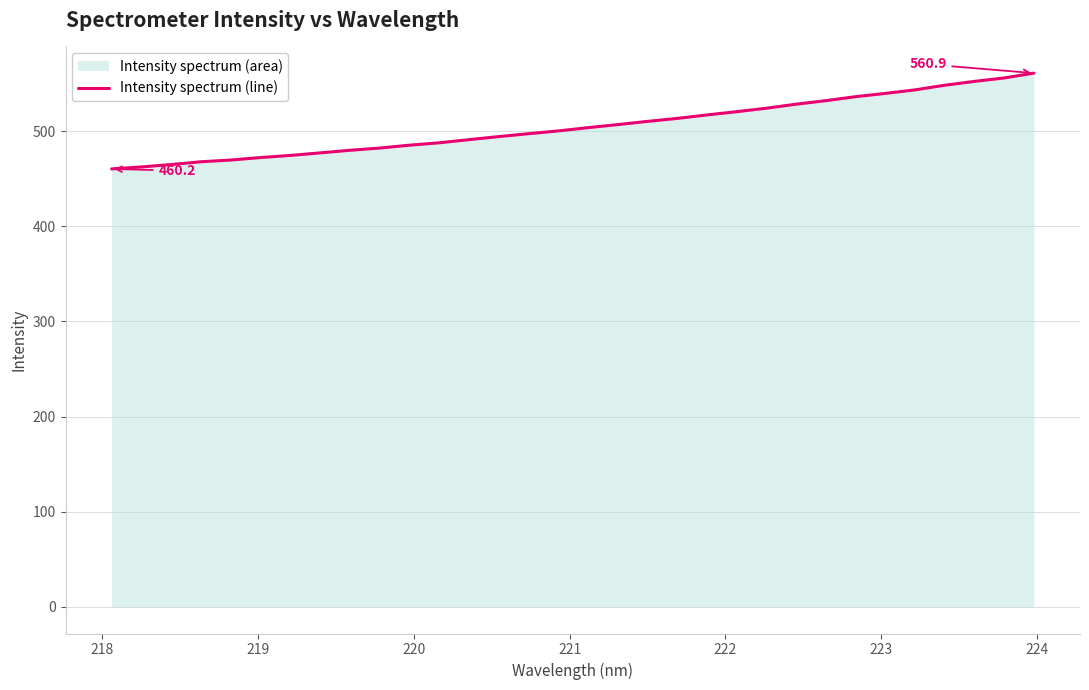

What is the difference between the maximum and minimum values?

100.7